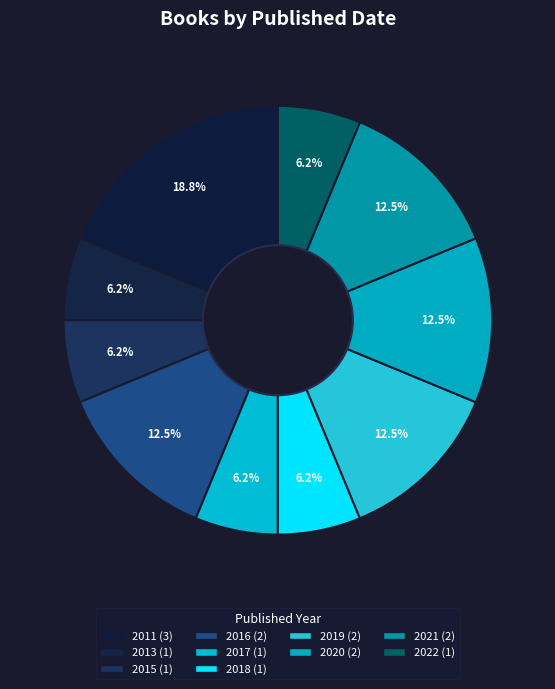

Does any single category account for the majority?

No